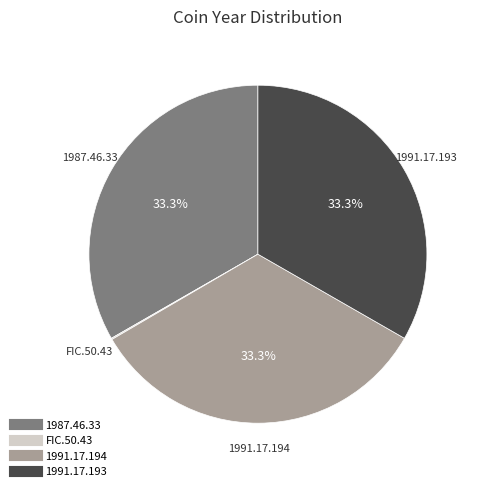

Does 1991.17.194 account for over 50% of the chart?

No